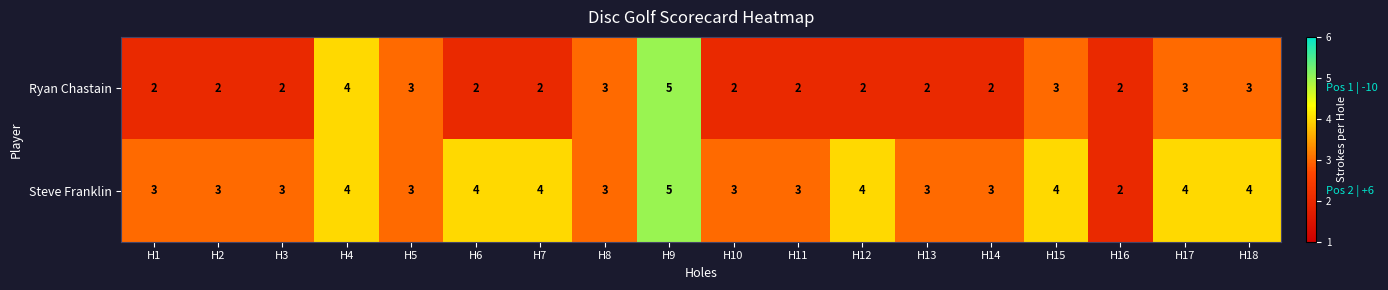

Between H6 and H11, which series saw the biggest shift?

Steve Franklin